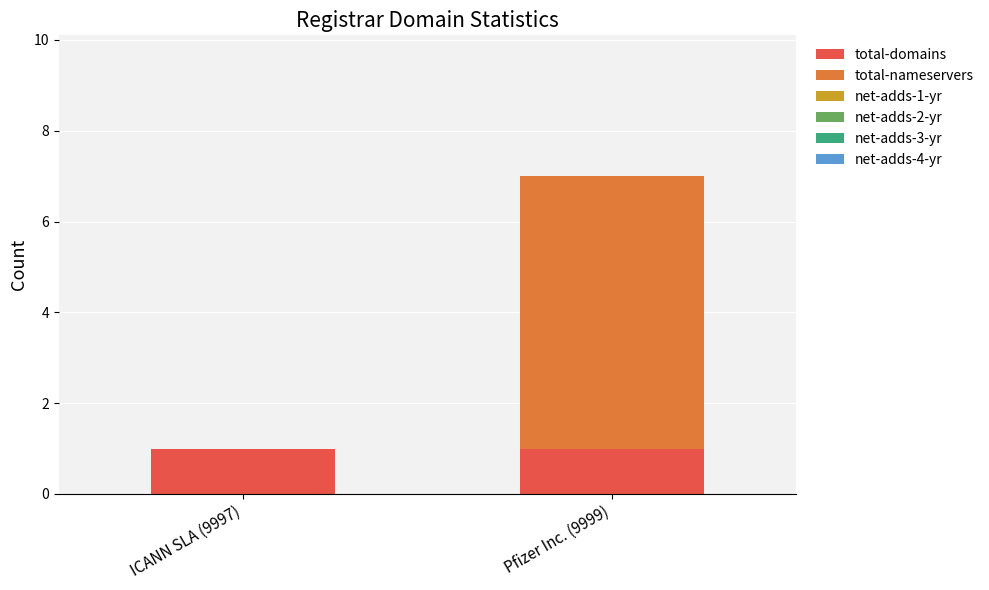

At which category is the sum across all series the highest?

Pfizer Inc. (9999)